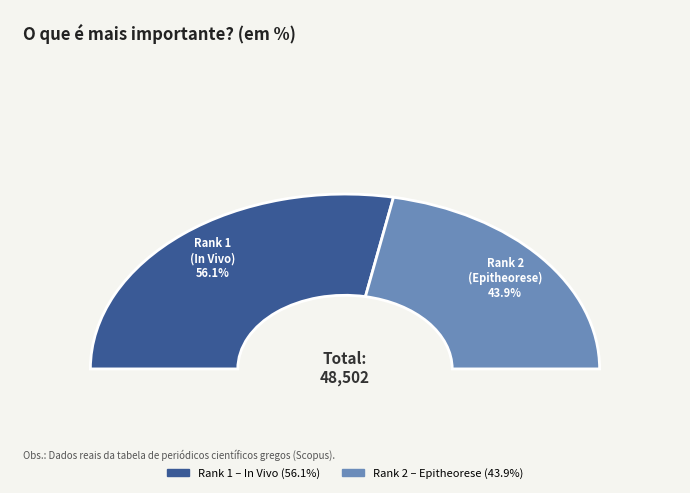

Is the sum of 1 and 2 greater than half?

Yes